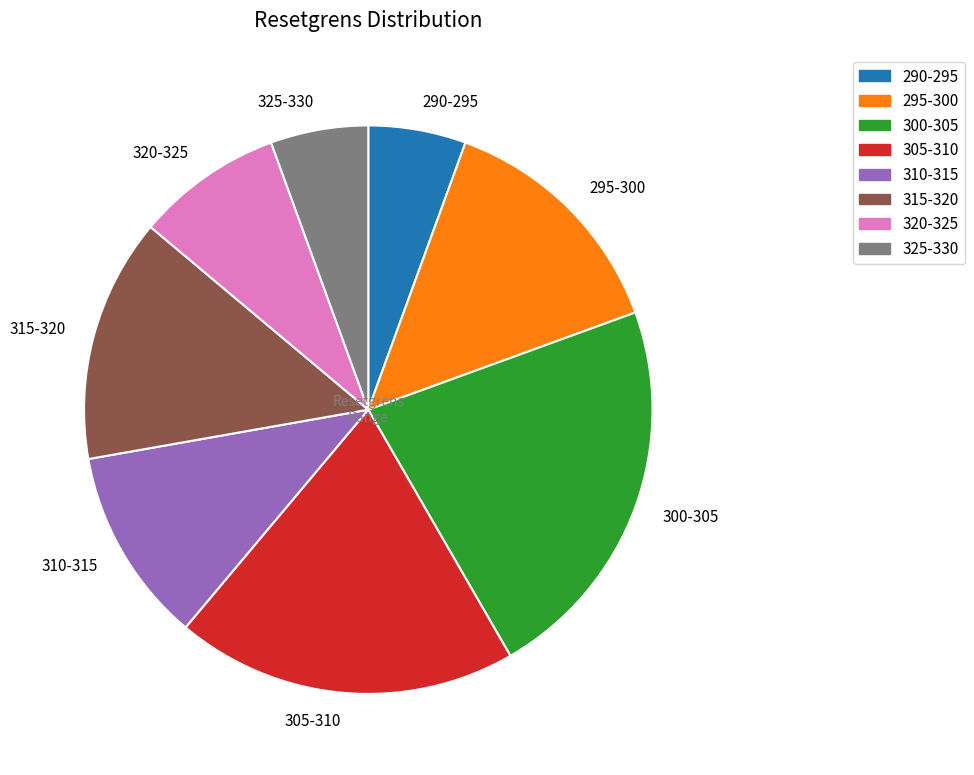

What is the ratio of the value at 320-325 to the value at 300-305?

0.4